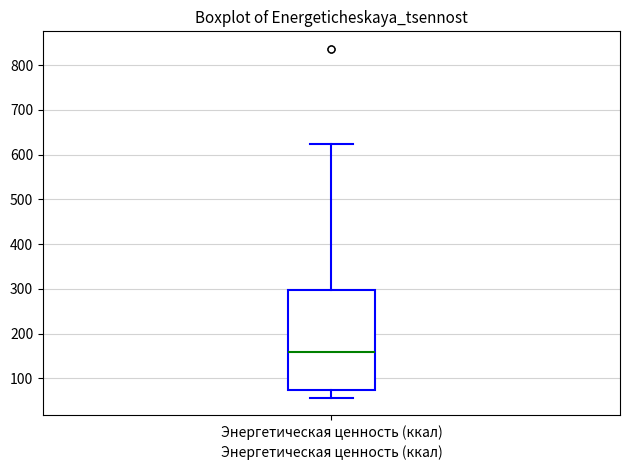

Transcribe this box plot: give where the median line is, the range the box spans, and where the two whiskers end, as read against the y-axis. The values are not printed on the chart, so give them approximately, as read against the axis.

median 160, box 70 to 300, whiskers 60 to 620